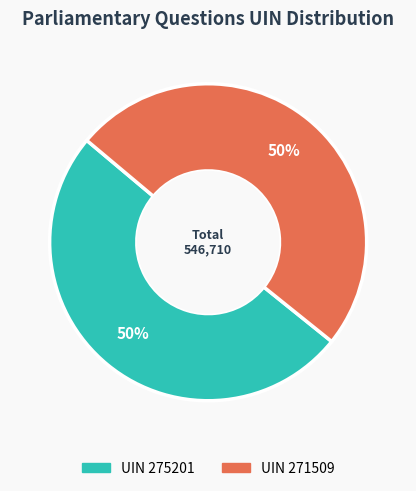

To the nearest percent, what is the average slice percentage?

50%